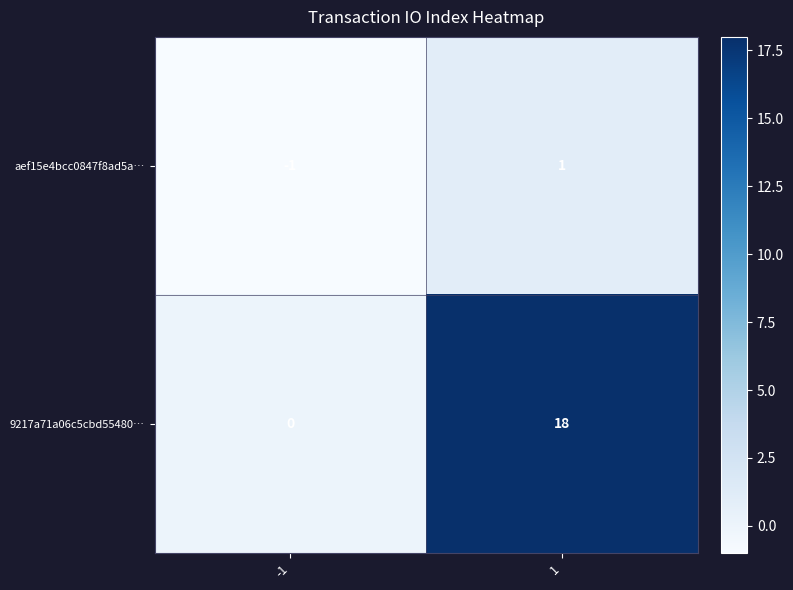

Count the number of categories in the chart.

2